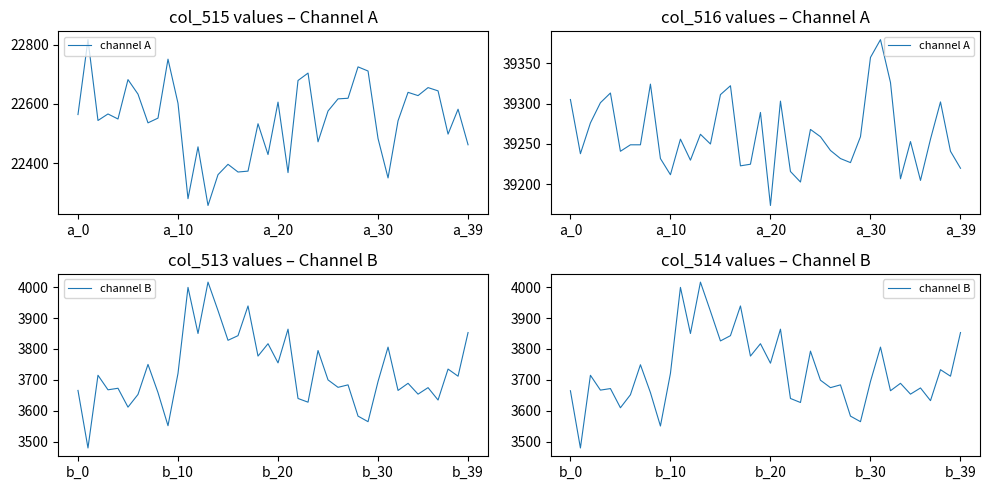

What is the sum of all channel A values?

1570437